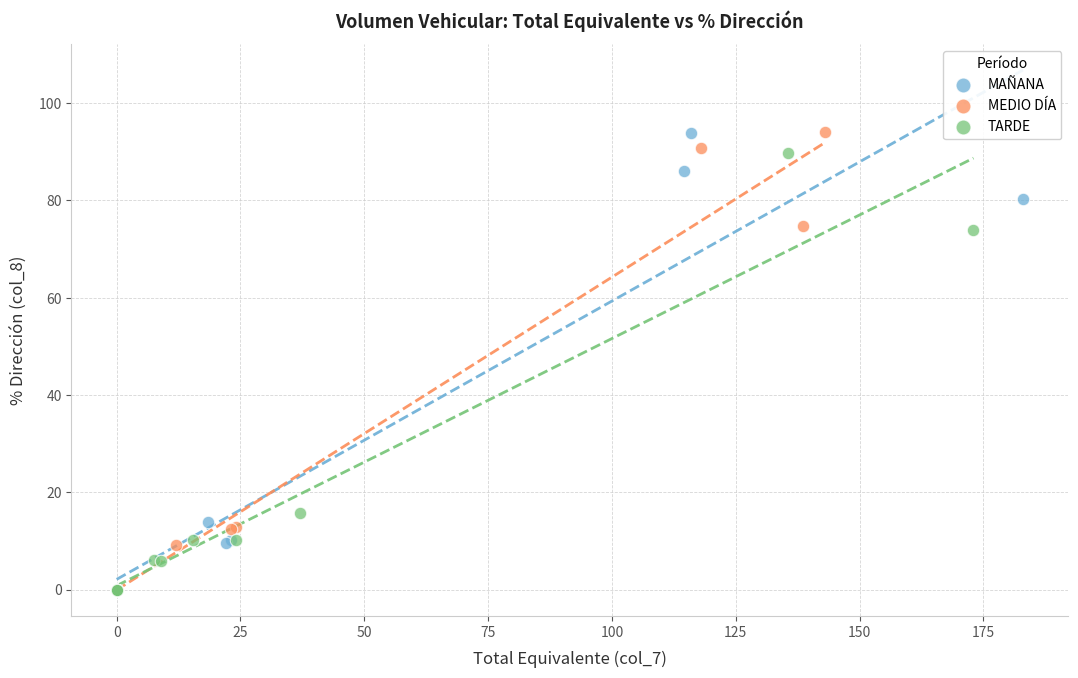

Which series has the widest spread of Y values?

MEDIO DÍA